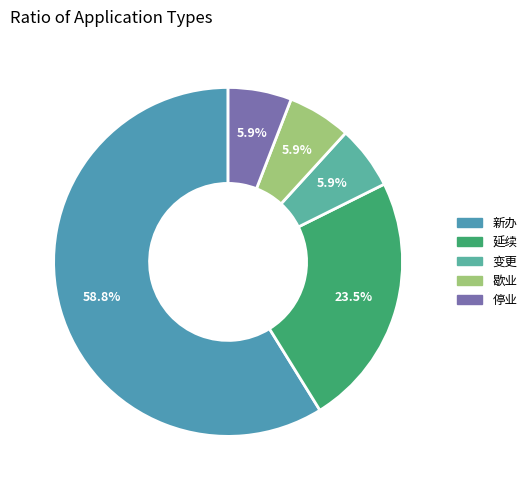

Do 歇业 and 延续 together represent more than half of the pie?

No